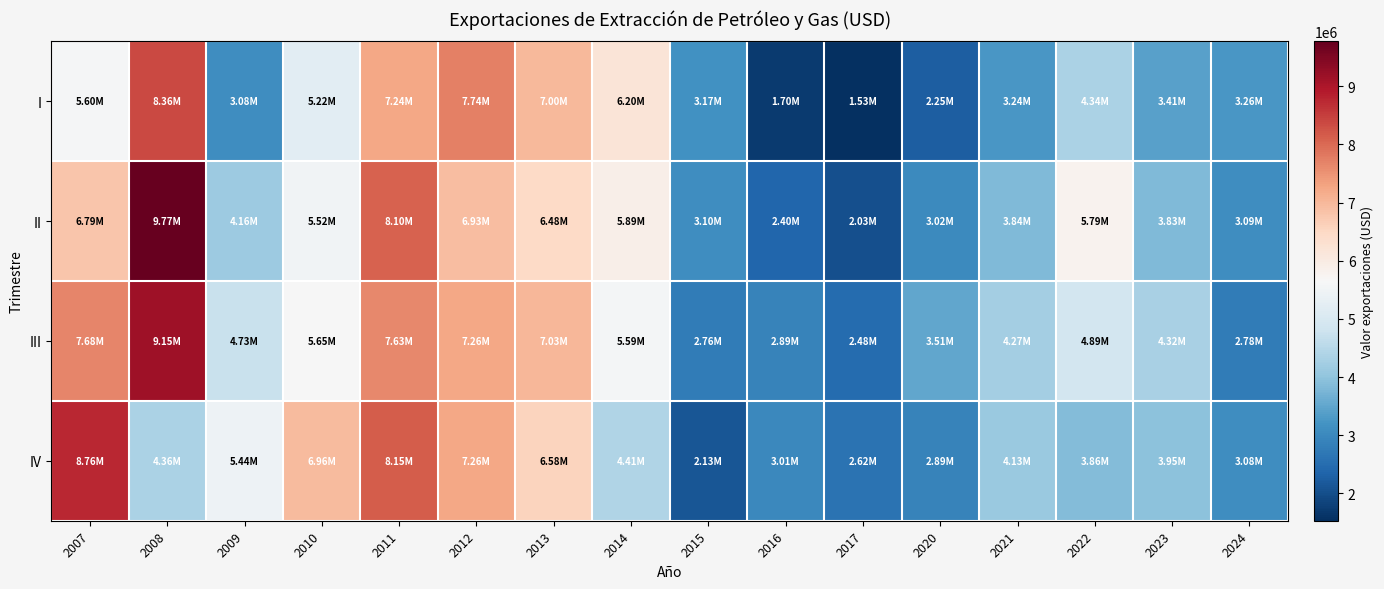

At how many categories does at least one series exceed 5347722?

9